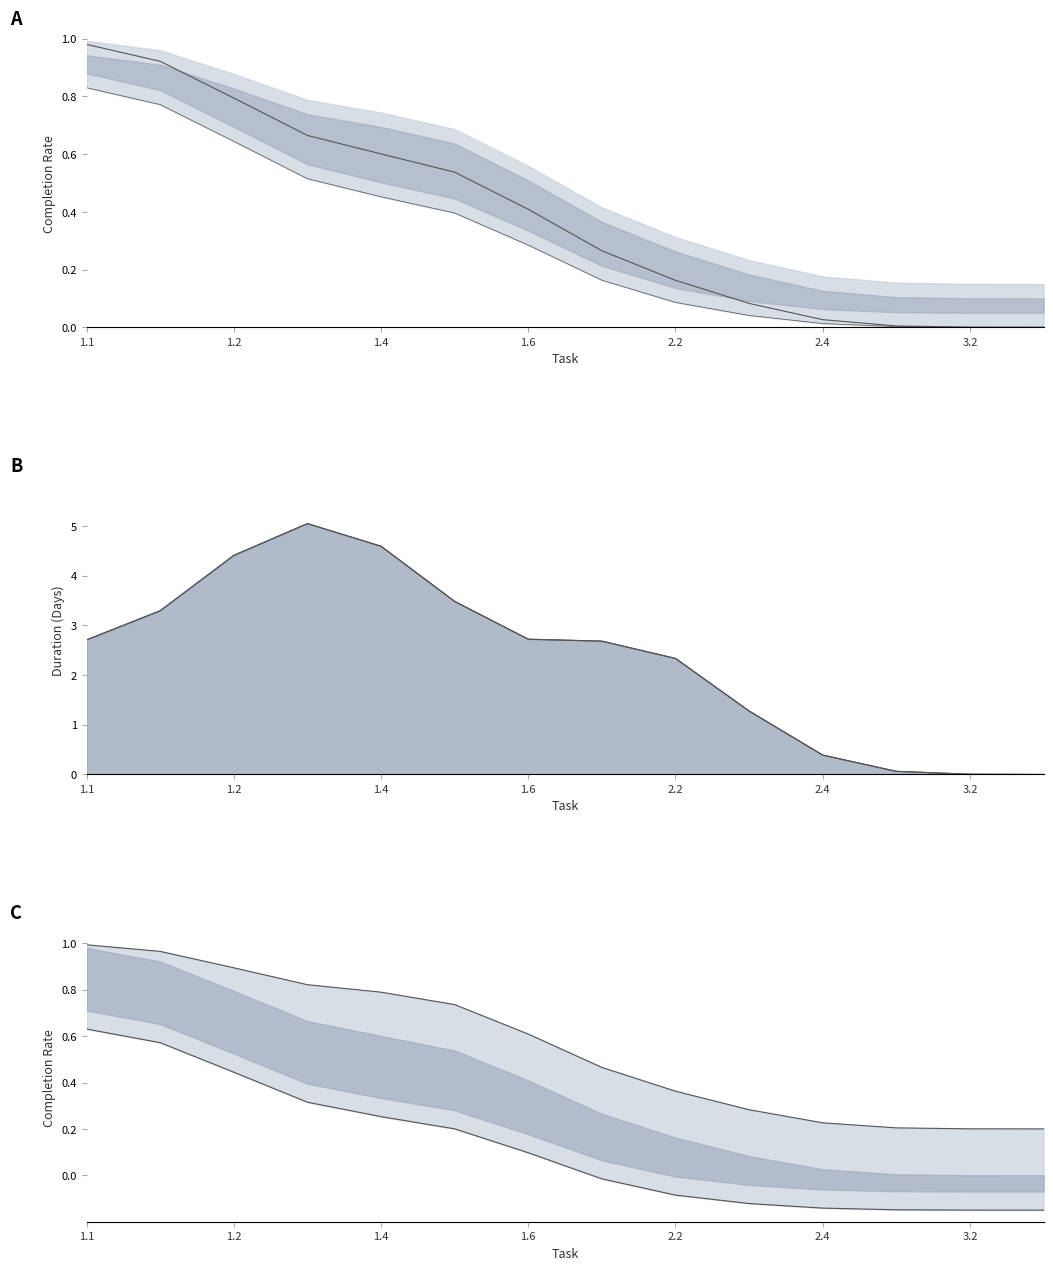

At how many categories does at least one series exceed 1?

10